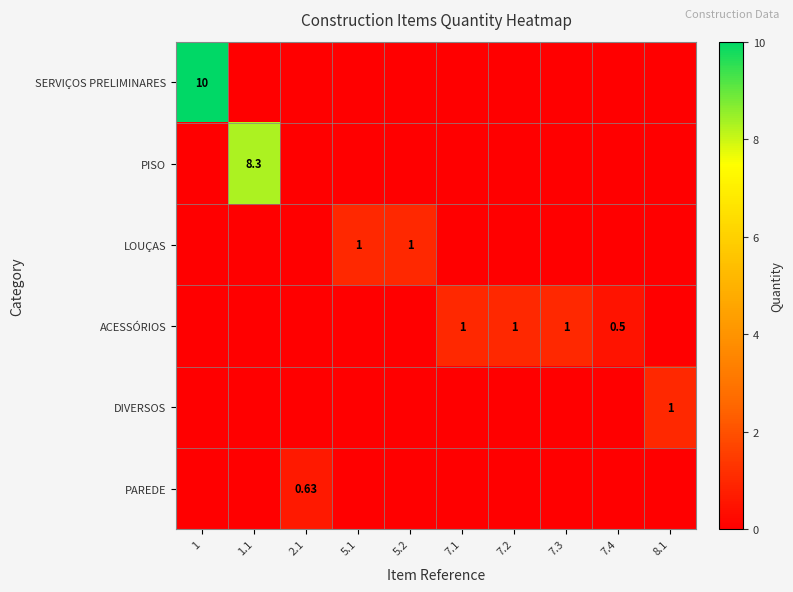

What is the spread (max minus min) of values at 1.1?

8.3